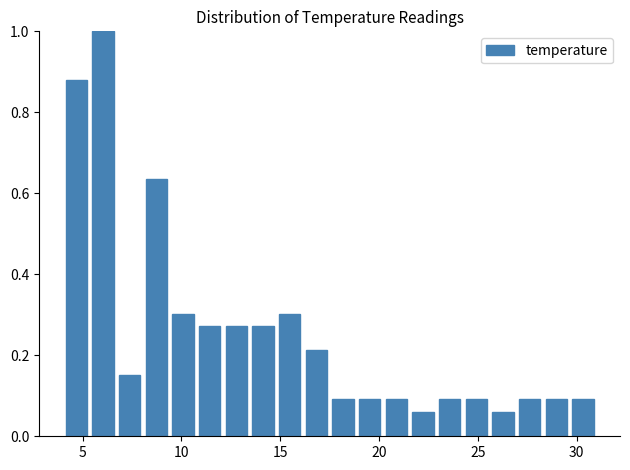

Read against the x-axis, roughly where is the centre of the tallest bar?

6.0